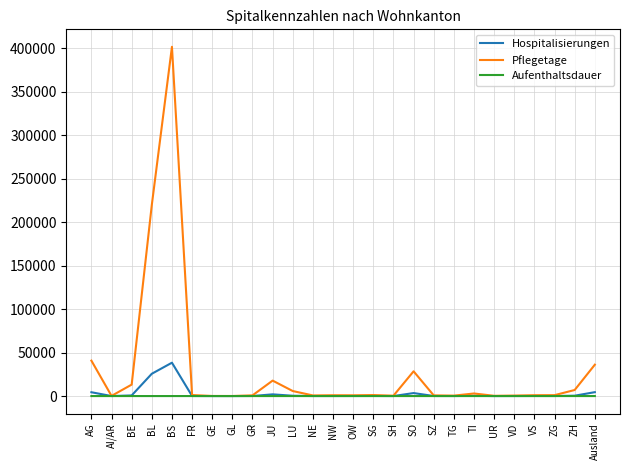

What is the difference between the maximum and second lowest values in the Hospitalisierungen series?

38330.0